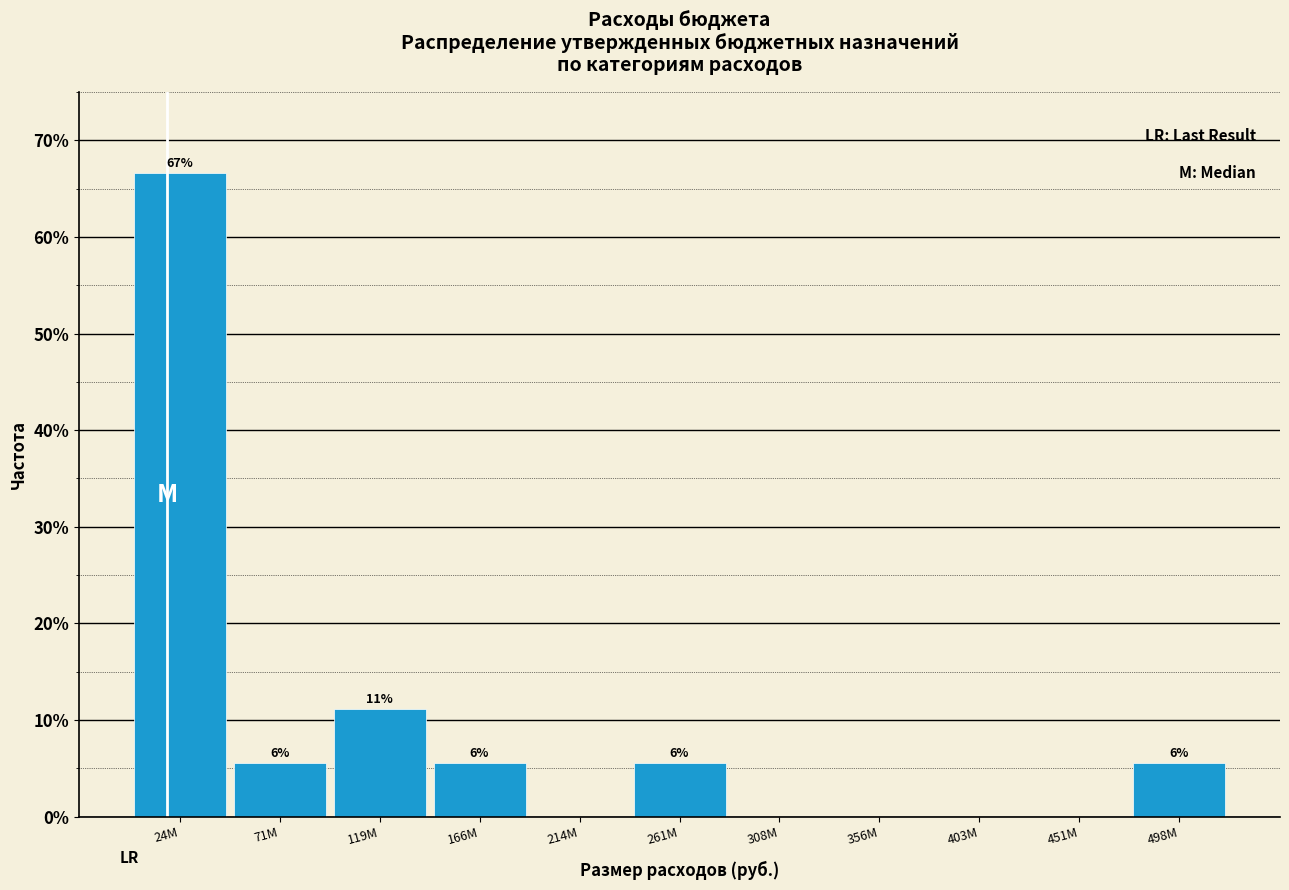

Are the bars horizontal?

No